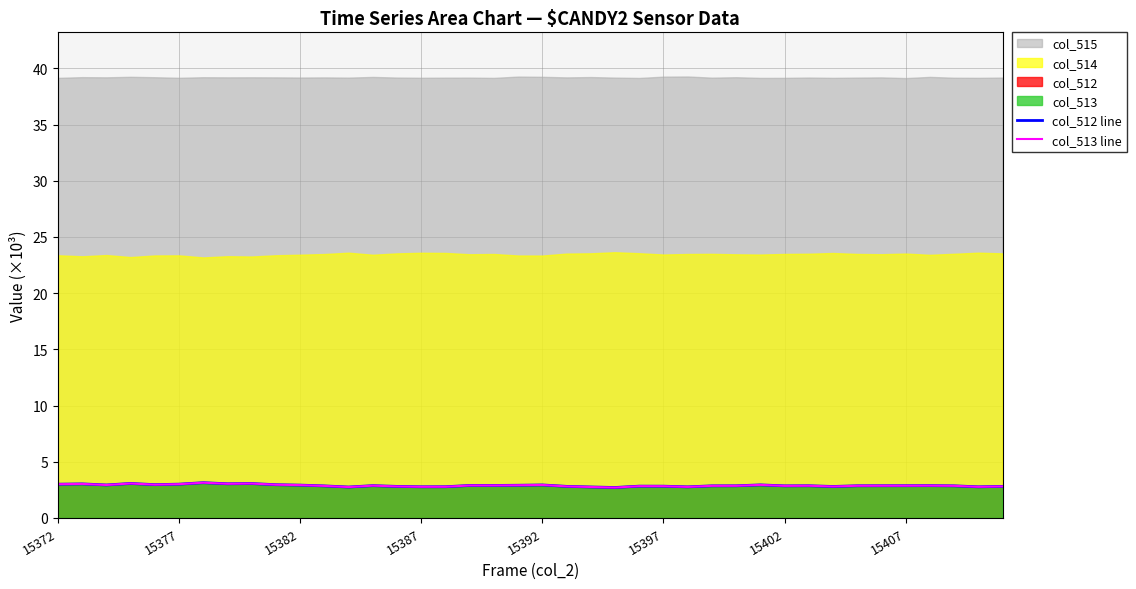

Which series changed the most between 20 and 37?

col_512 line